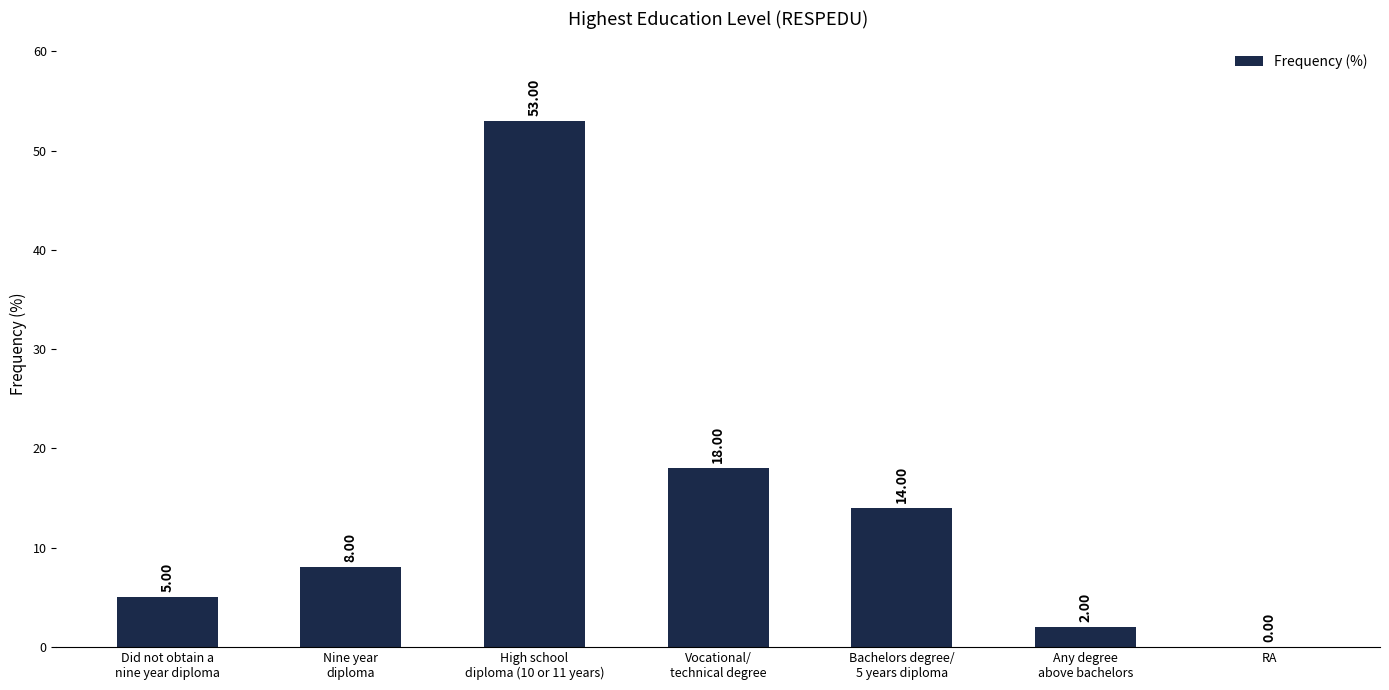

What is the sum of all values?

100